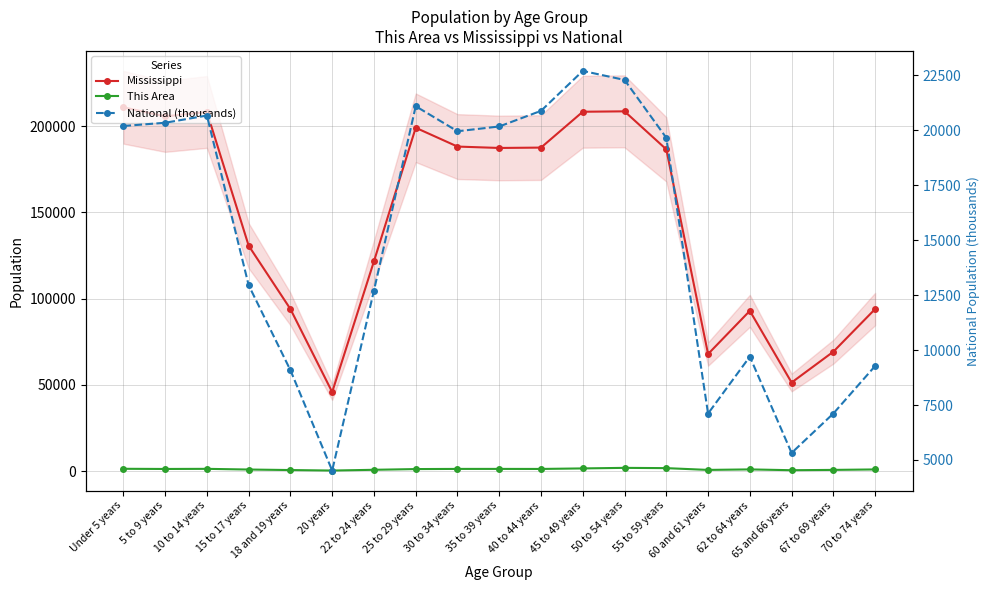

Does the chart have visible grid lines?

Yes